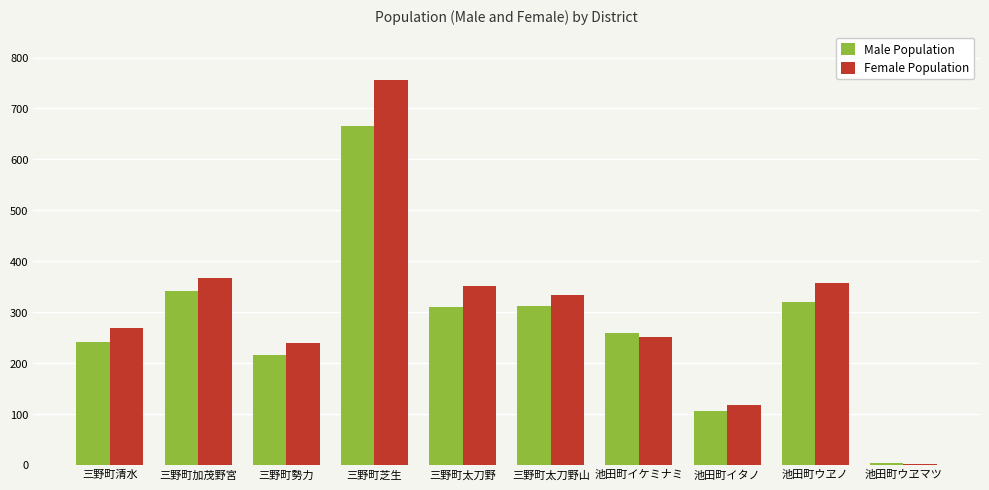

What is the total value across all series at 三野町加茂野宮?

709